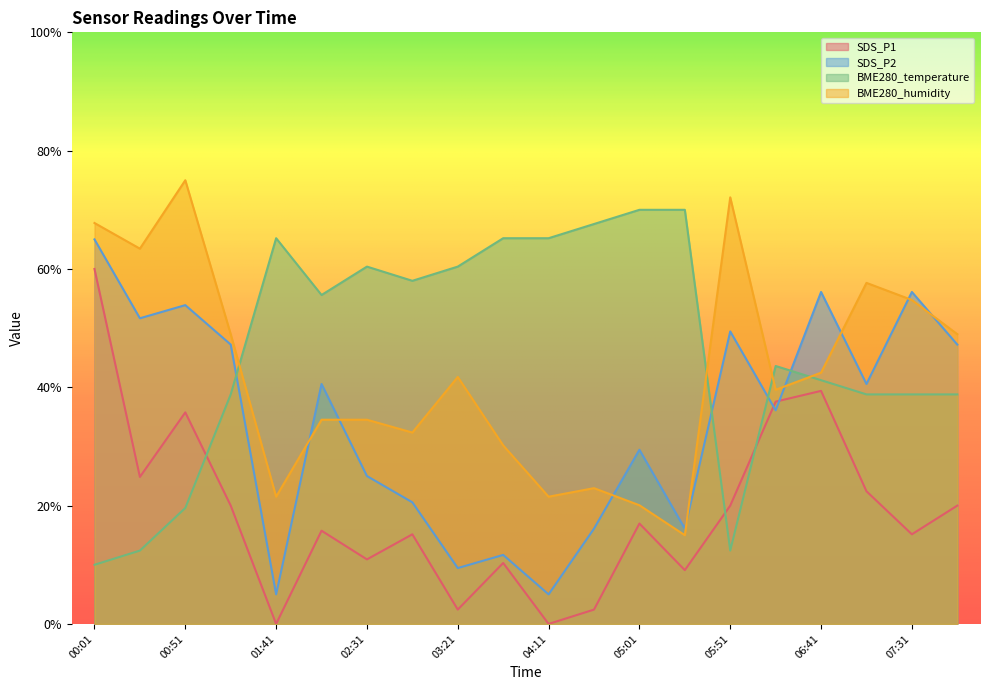

Does the chart display data point markers on the line(s)?

No